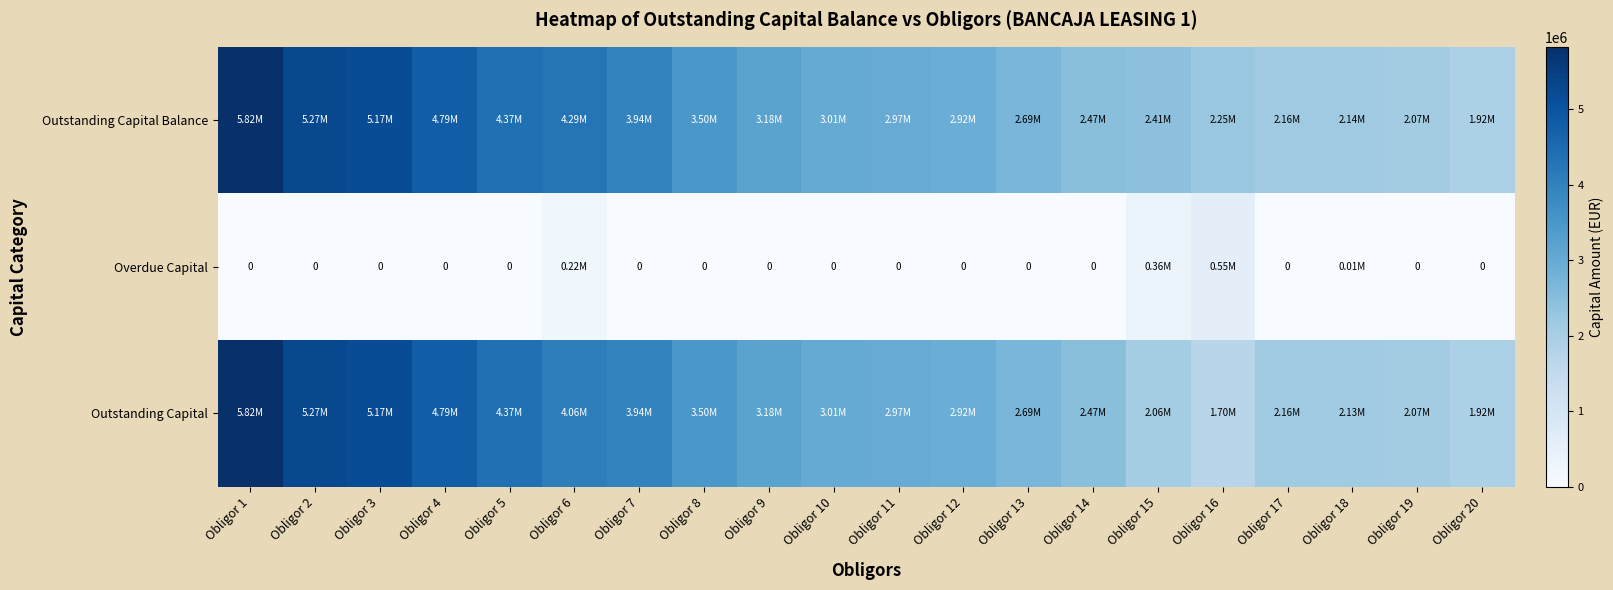

Rank the series by their maximum value, from highest to lowest.

Outstanding Capital Balance, Outstanding Capital, Overdue Capital